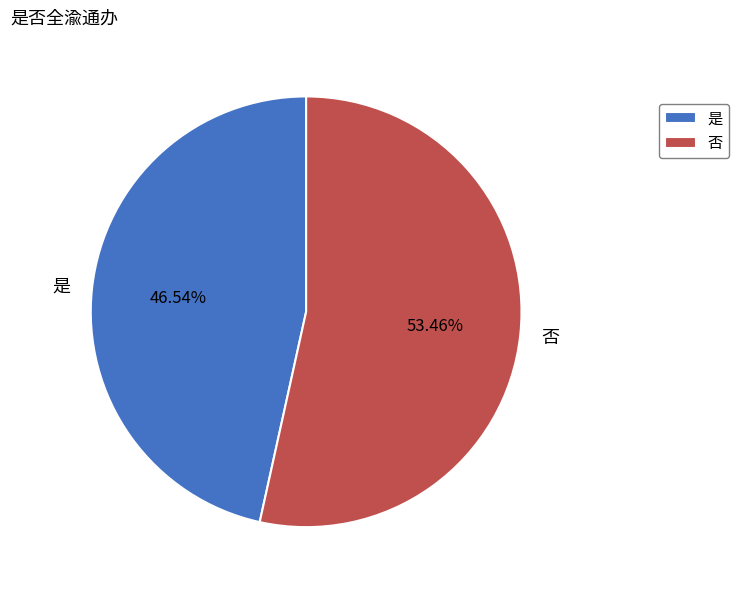

To the nearest percent, what is the average slice percentage?

50%